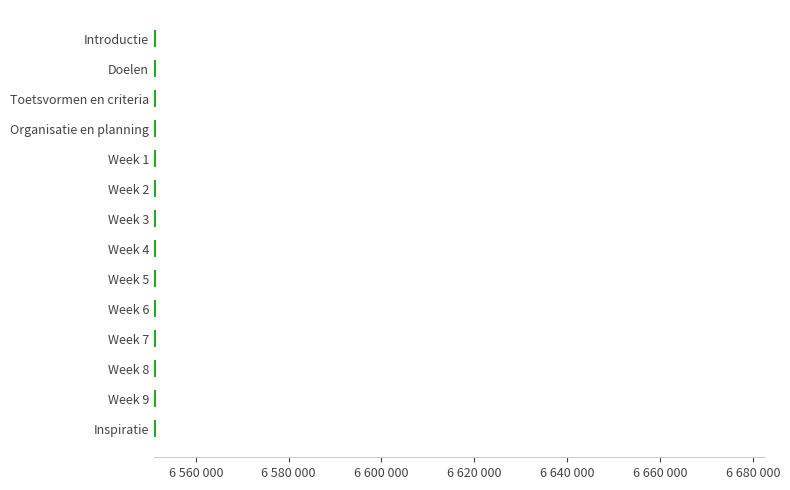

Are the bars horizontal?

Yes